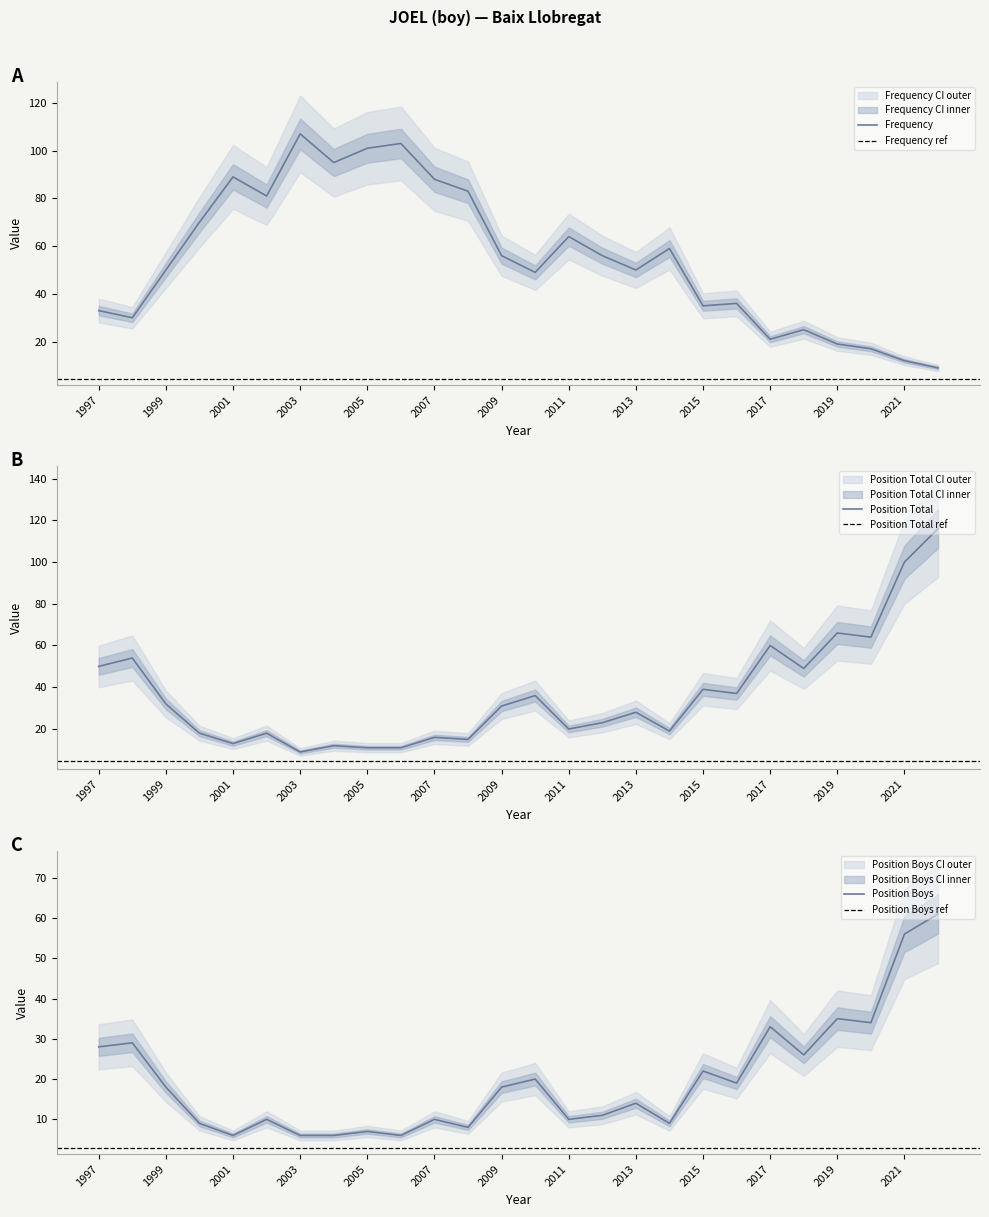

Which series has the largest total across all categories?

Frequency